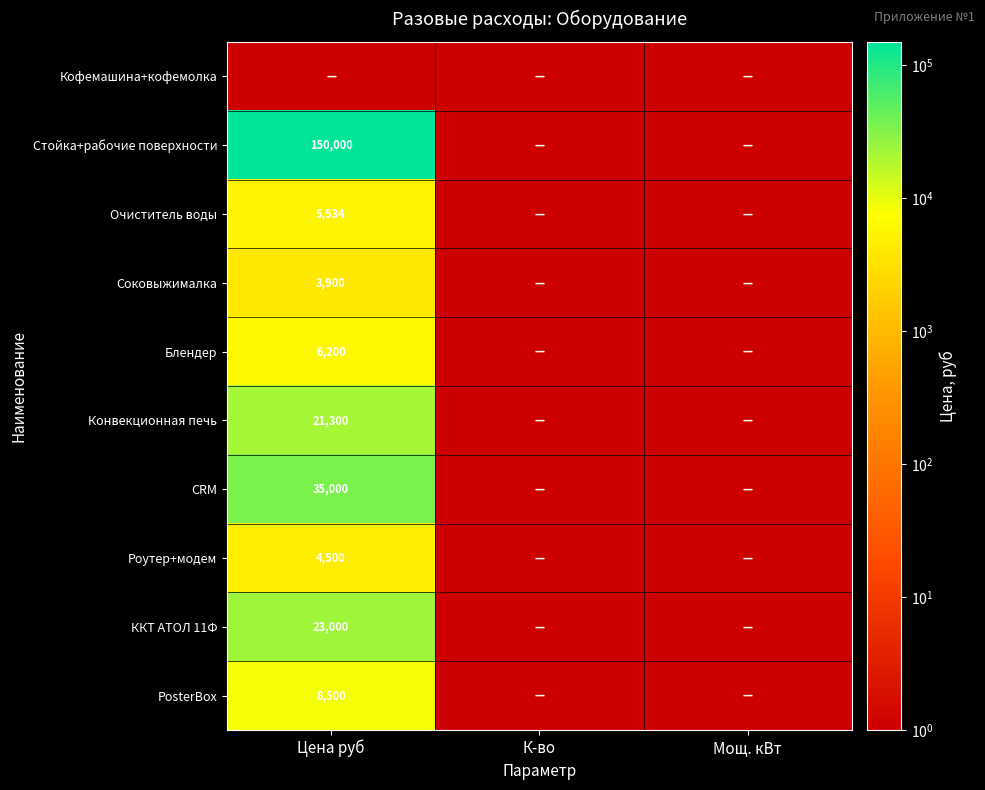

The value of ККТ АТОЛ 11Ф at Цена руб is 23000. True or false?

True